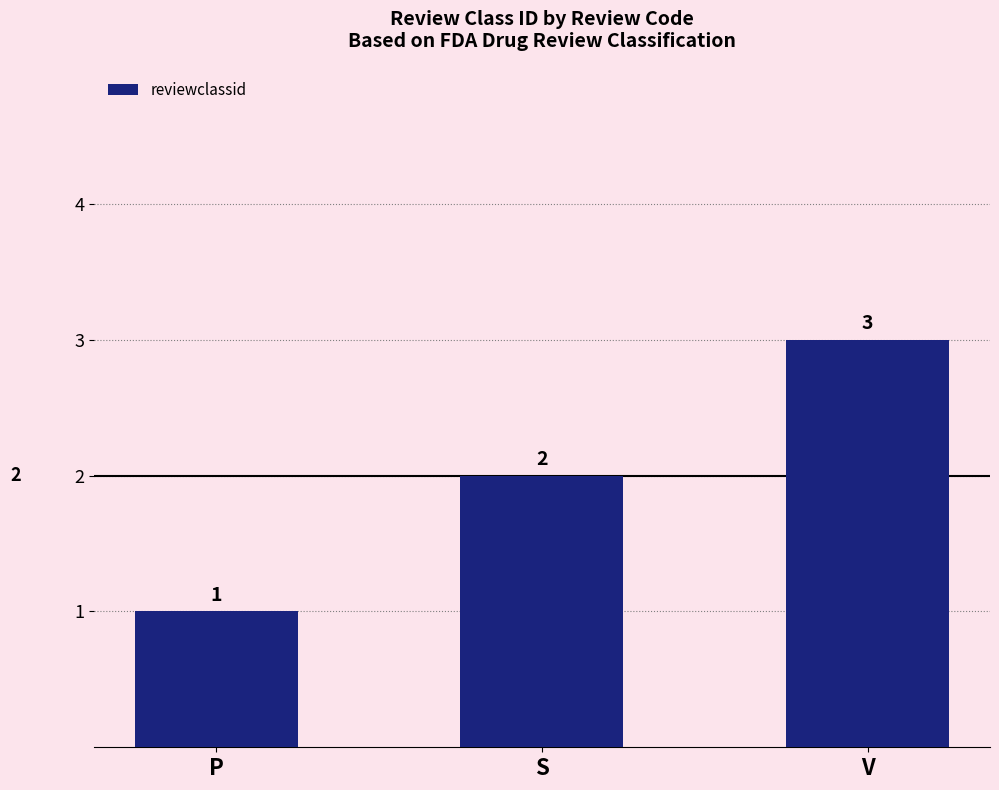

Is it true that the value at S is 1?

False